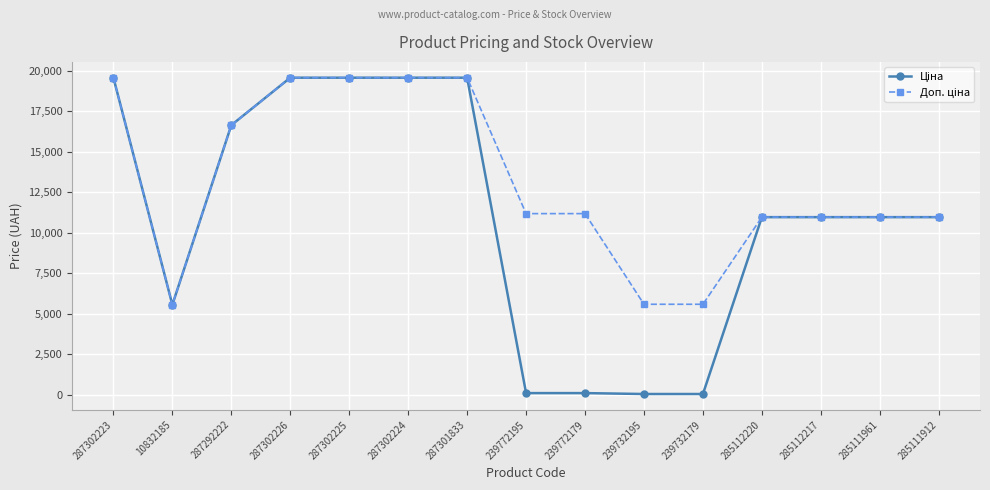

At how many categories does at least one series exceed 9634?

12